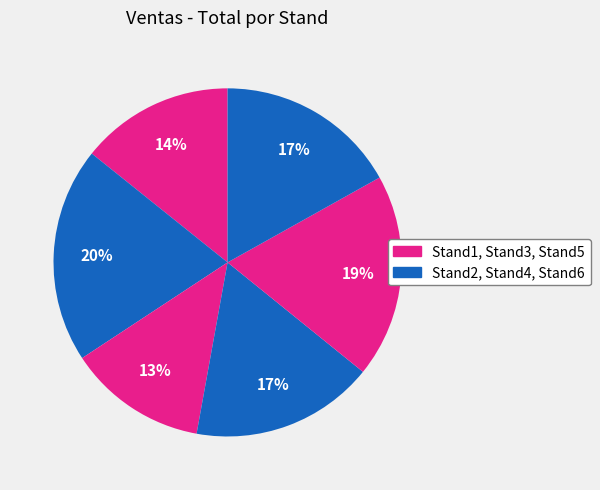

Is there any slice that represents more than half of the pie?

No